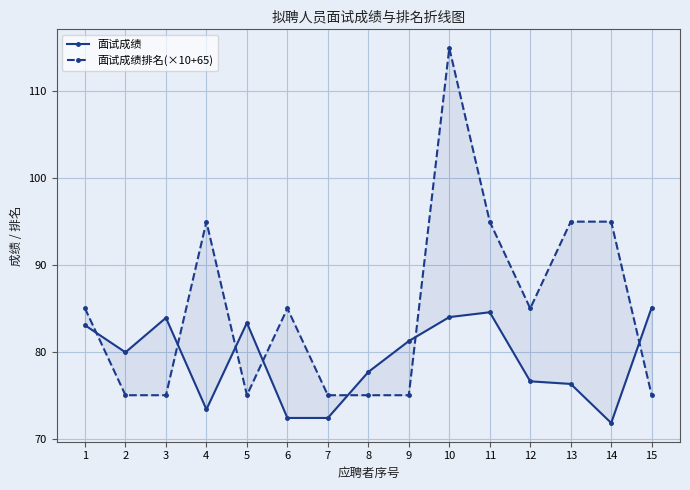

Reading left to right, list all the values displayed in this chart.

面试成绩: 1=83.1	2=79.9	3=83.9	4=73.4	5=83.3	6=72.4	7=72.4	8=77.7	9=81.2	10=84.0	11=84.6	12=76.6	13=76.3	14=71.8	15=85.1
面试成绩排名(×10+65): 1=85.0	2=75.0	3=75.0	4=95.0	5=75.0	6=85.0	7=75.0	8=75.0	9=75.0	10=115.0	11=95.0	12=85.0	13=95.0	14=95.0	15=75.0